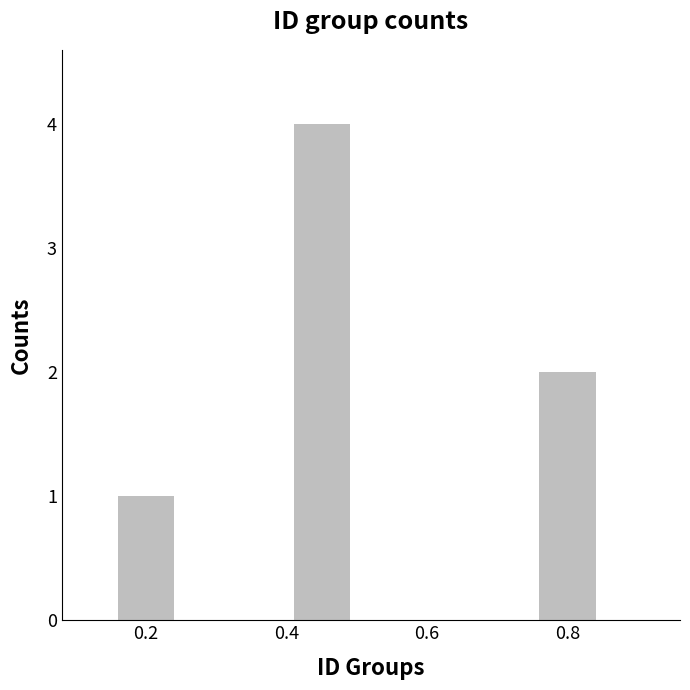

Reading left to right, transcribe all the data shown in this chart.

0.2=1	0.4=4	0.8=2